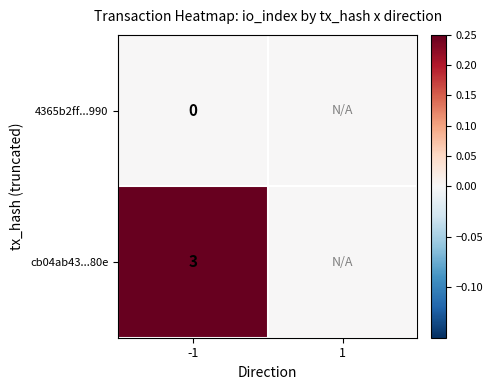

True or false: cb04ab43...80e has a value of 0.1 at -1.

False